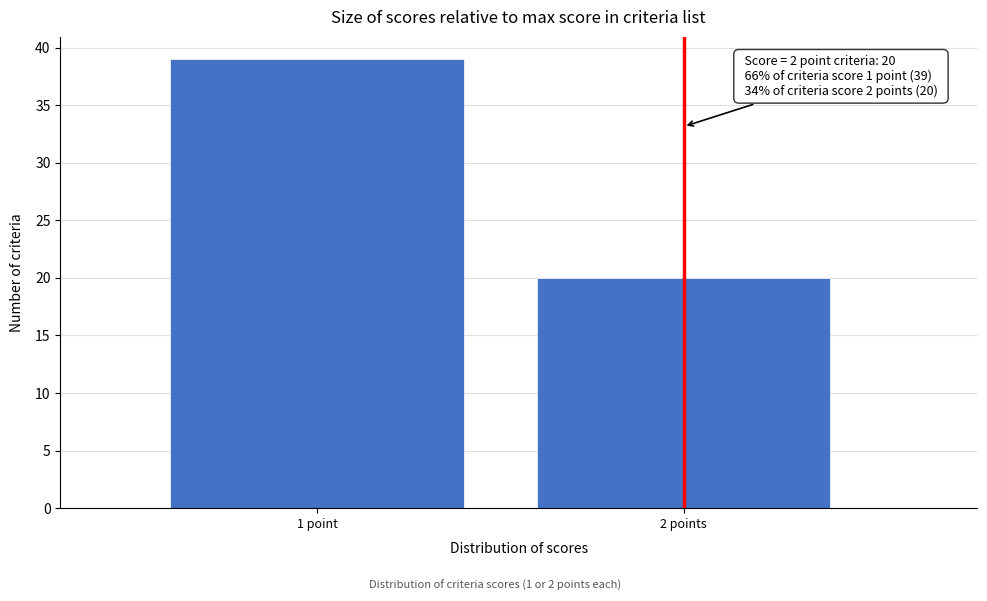

Reading left to right, what are all the values shown in this chart?

39	20